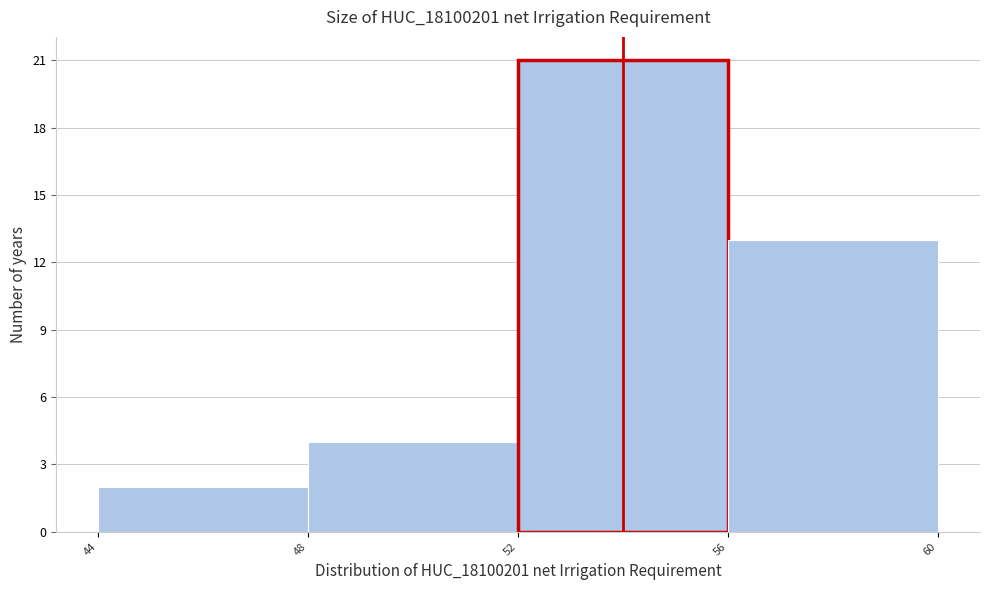

Which range on the x-axis has the tallest bar?

52 to 56